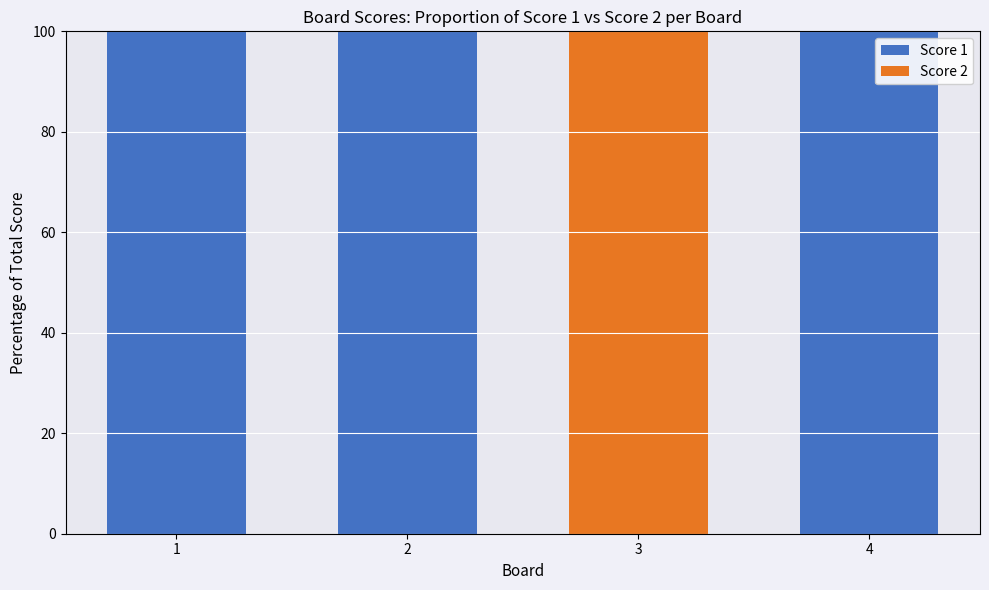

Does the chart contain stacked bars?

Yes